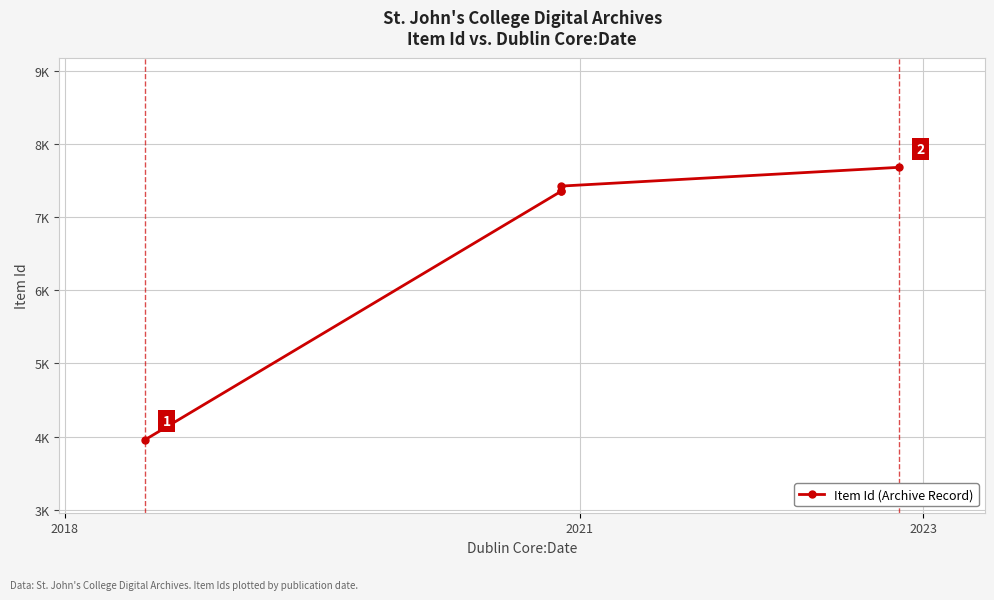

What is the change in value from 2018 to 2023?

+3397